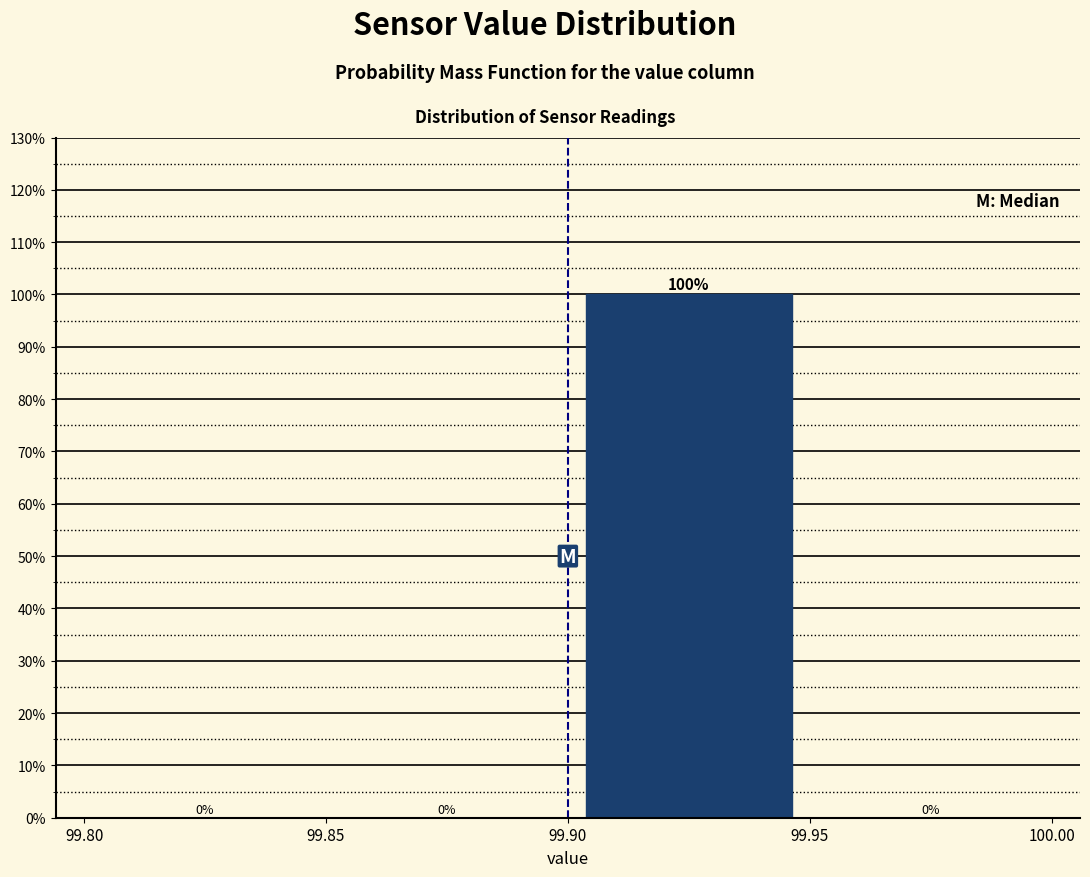

Reading left to right, transcribe this chart: for each bar, give the range it covers on the x-axis and its height.

99.80 to 99.85: 0
99.85 to 99.90: 0
99.90 to 99.95: 100
99.95 to 100.00: 0